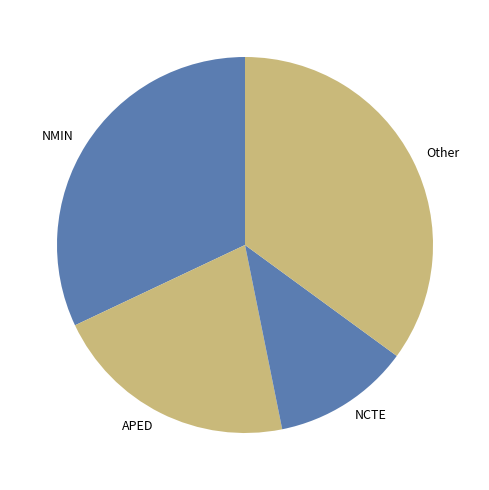

Combined, do Other and NCTE account for over 50%?

No